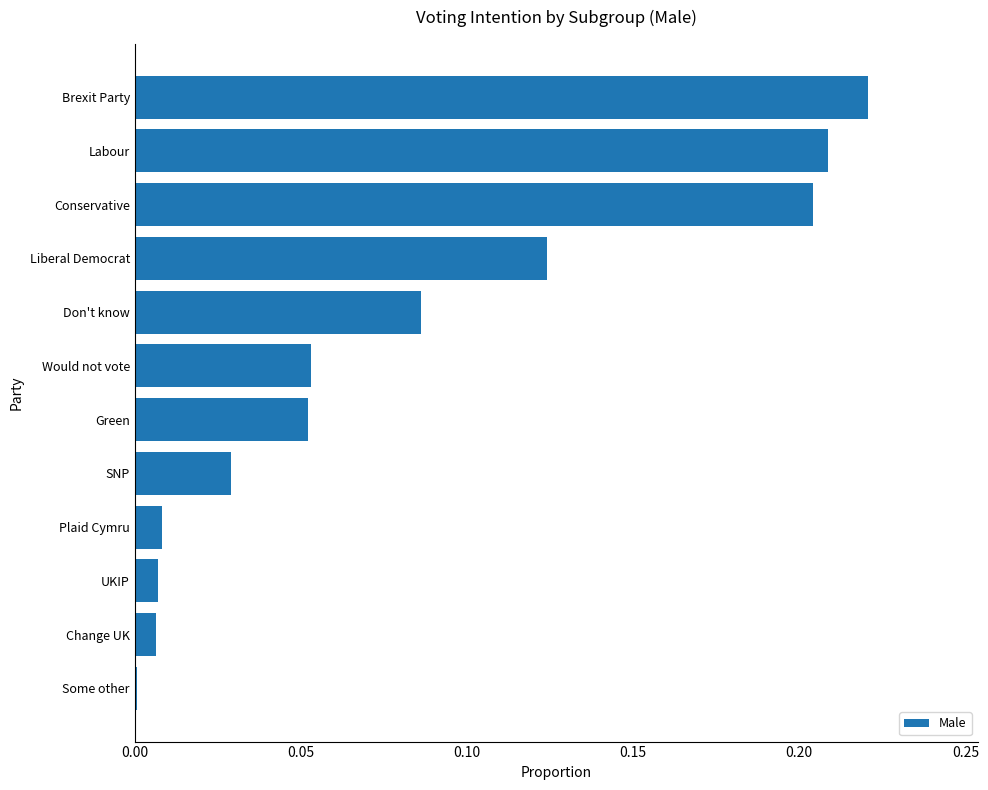

How many series are shown in this chart?

1